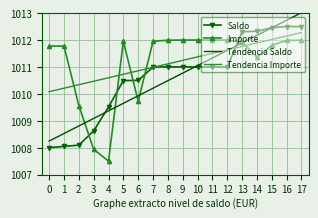

At which category is the sum across all series the highest?

17